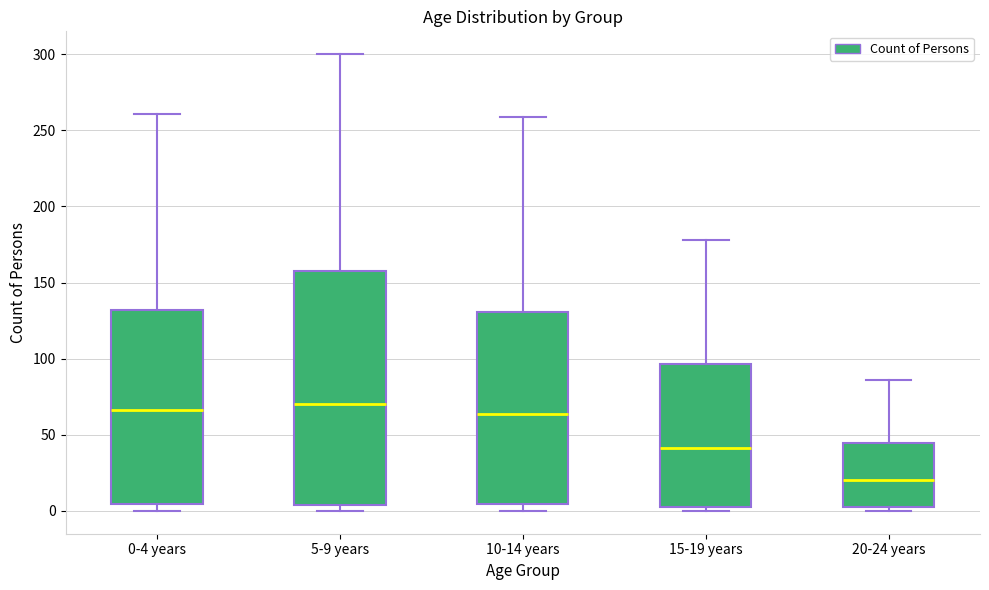

Where is the lower edge of the box for 5-9 years on the y-axis? The values are not printed on the chart, so give them approximately, as read against the axis.

5